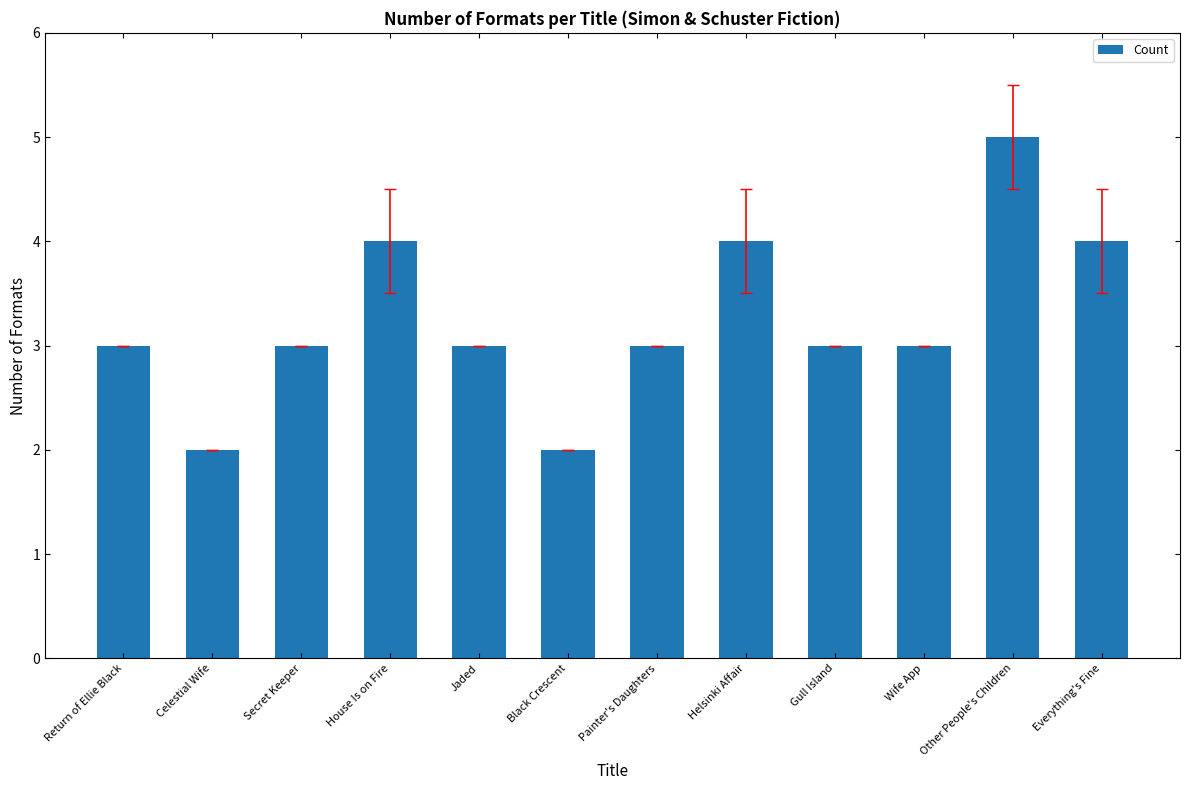

Read the value at Celestial Wife.

2